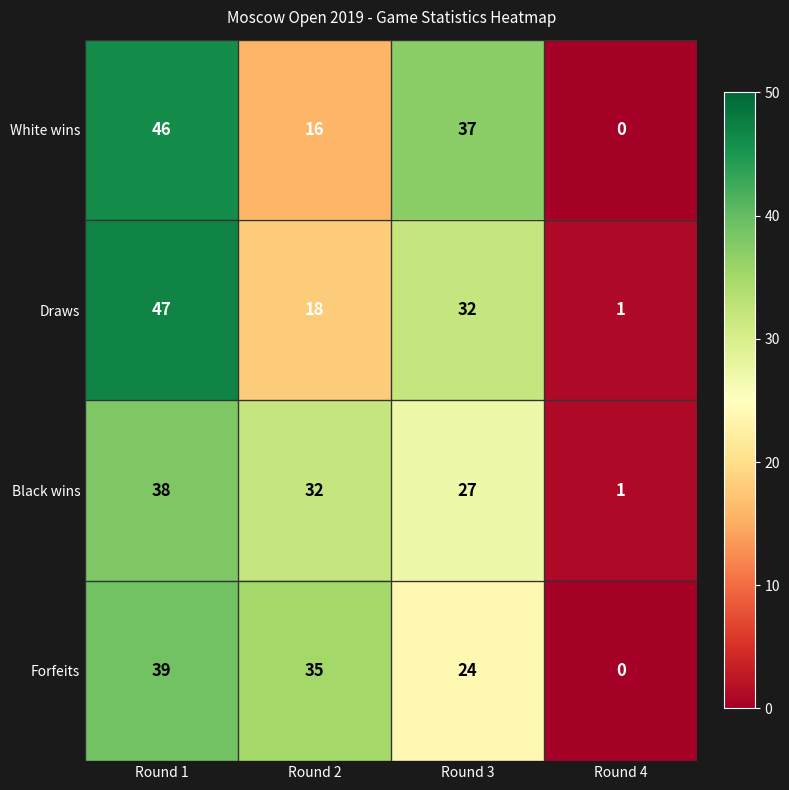

What is the sum of all Black wins values?

98